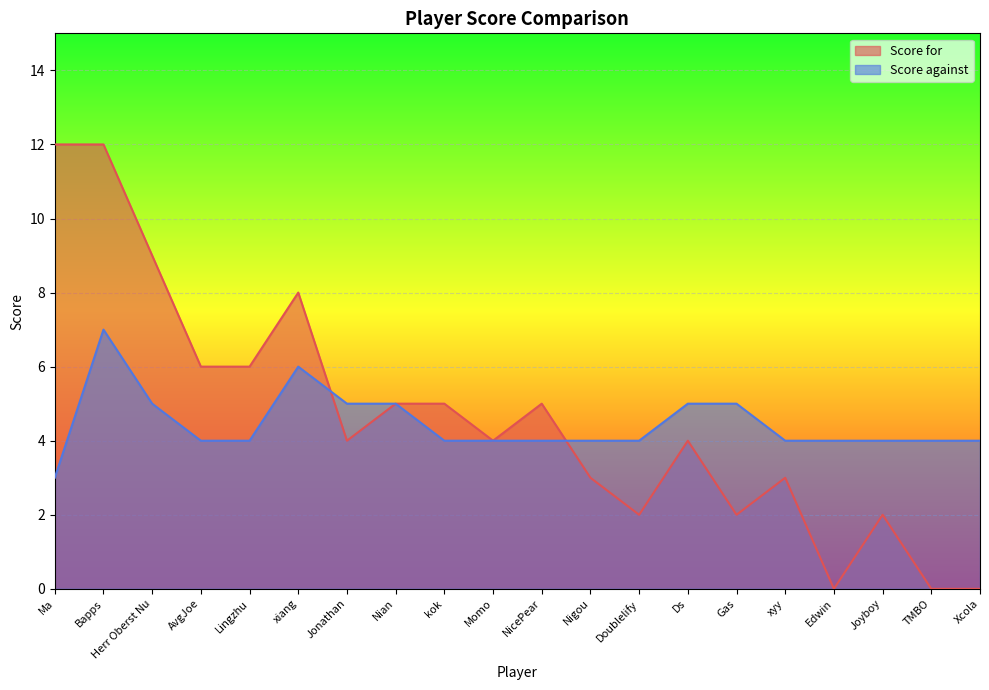

At which category does Score against reach its first local peak?

Bapps